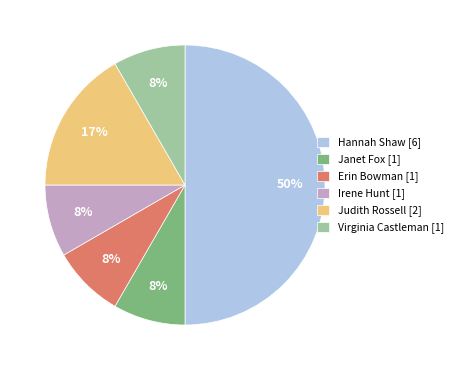

Between Hannah Shaw [6] and Virginia Castleman [1], which is larger?

Hannah Shaw [6]